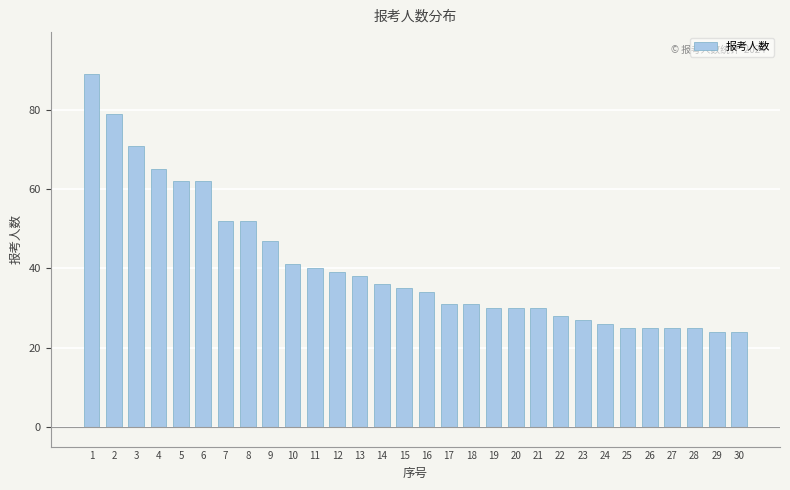

Reading right to left, what are all the values shown in this chart?

24	24	25	25	25	25	26	27	28	30	30	30	31	31	34	35	36	38	39	40	41	47	52	52	62	62	65	71	79	89